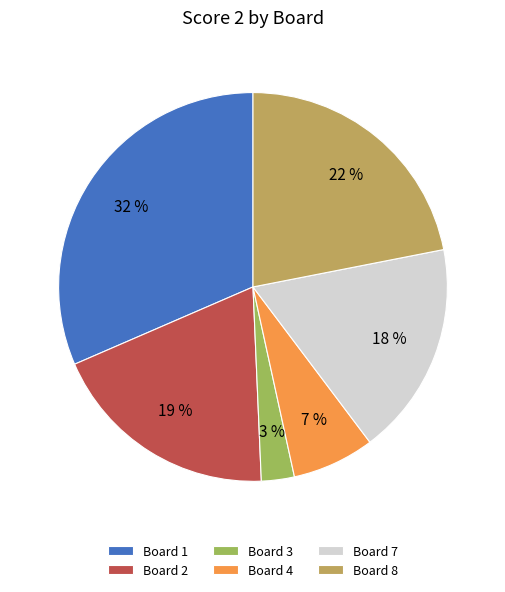

To the nearest percent, what is the average slice percentage?

17%